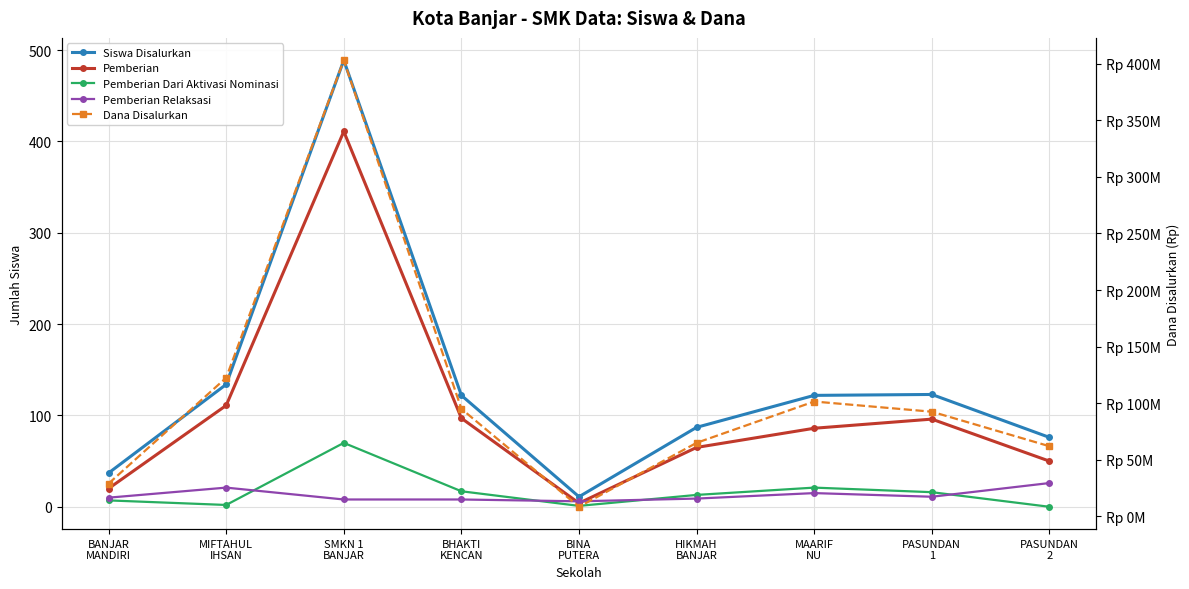

What is the minimum value for Siswa Disalurkan?

11